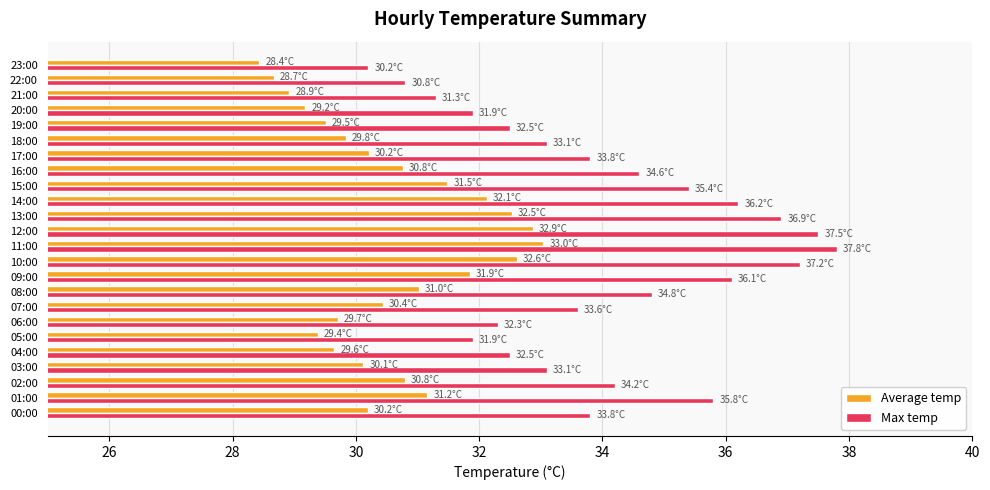

What is the difference between the highest and lowest values at 18:00?

3.3